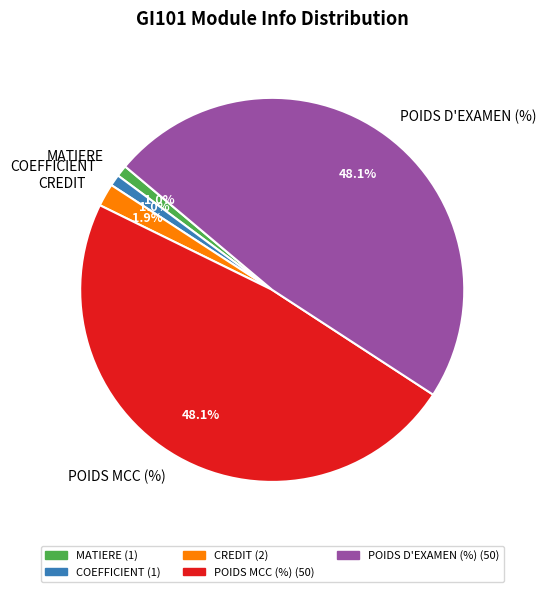

Combined, what portion of the pie is POIDS D'EXAMEN (%) and CREDIT?

50.0%